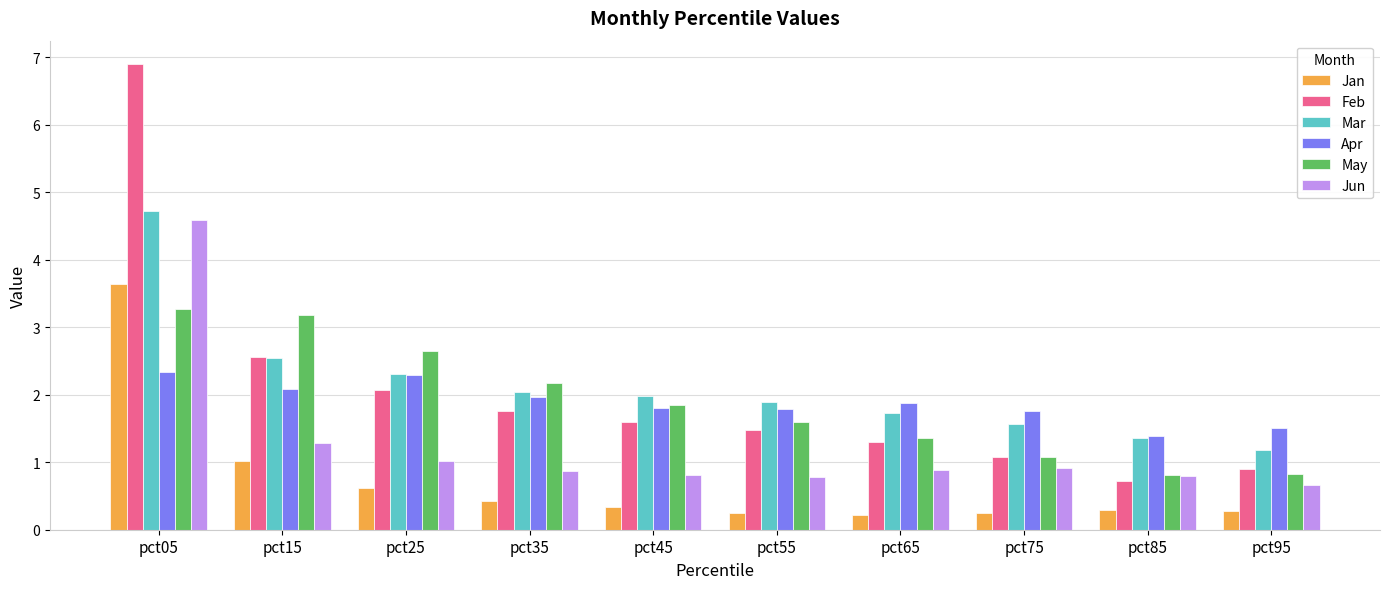

What is the spread (max minus min) of values at pct15?

2.2